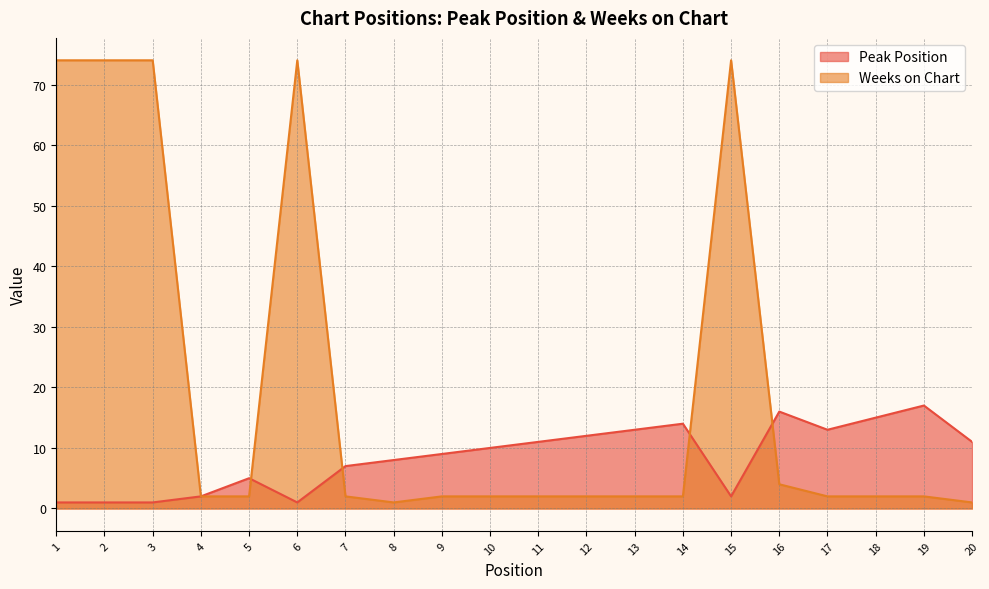

At 20, list the series in order from largest to smallest.

Peak Position, Weeks on Chart